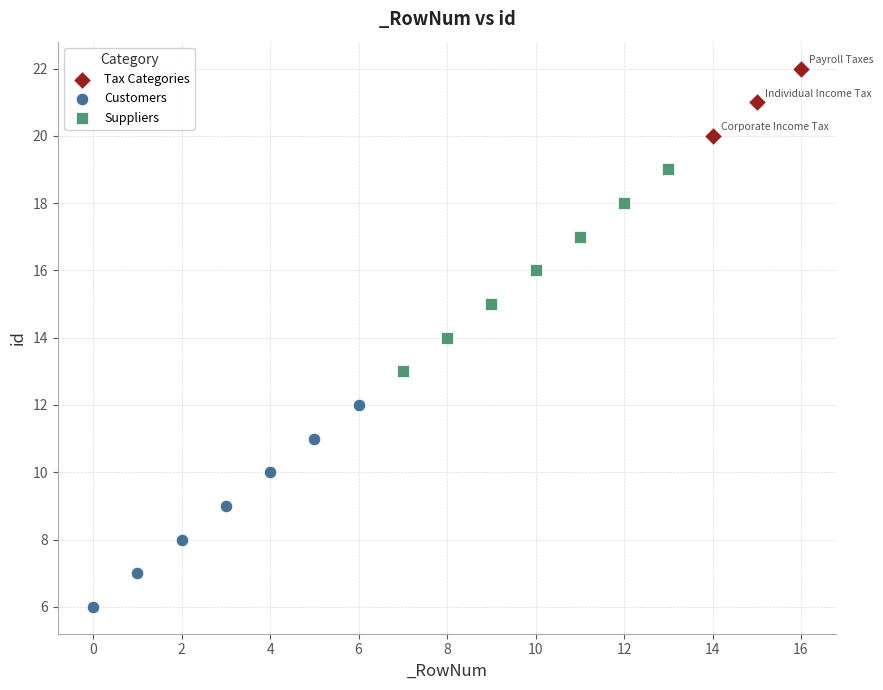

Which series reaches the minimum Y coordinate?

Customers